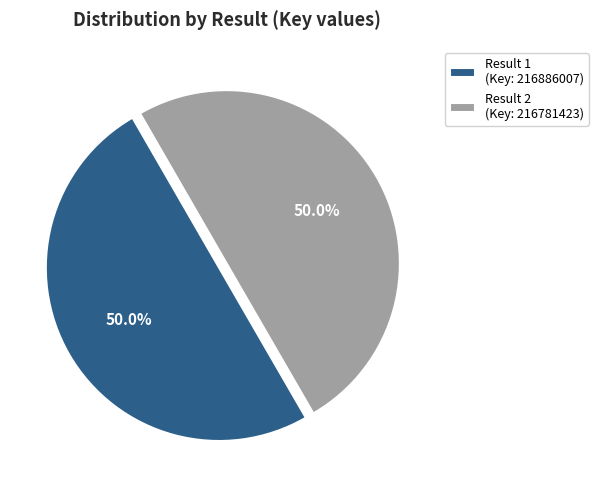

Do Result 1 (Key: 216886007) and Result 2 (Key: 216781423) together represent more than half of the pie?

Yes